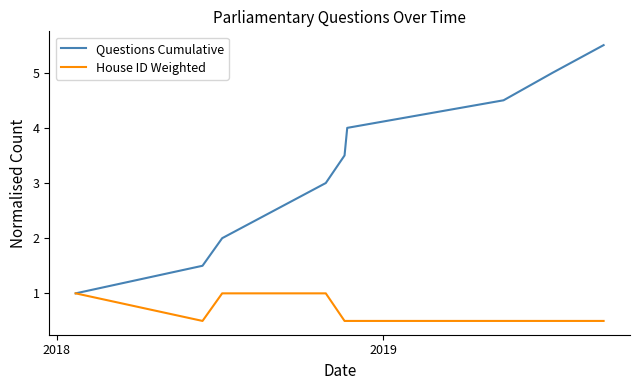

What is the minimum value for House ID Weighted?

0.5